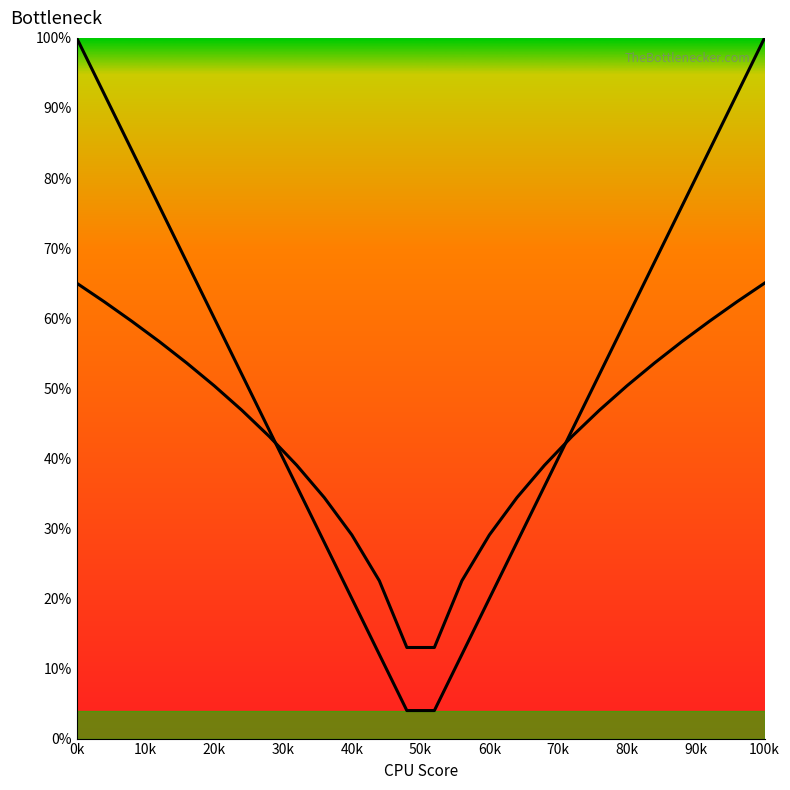

After their last crossing, which series has the higher values: Travel Time curve or Flow curve?

Travel Time curve